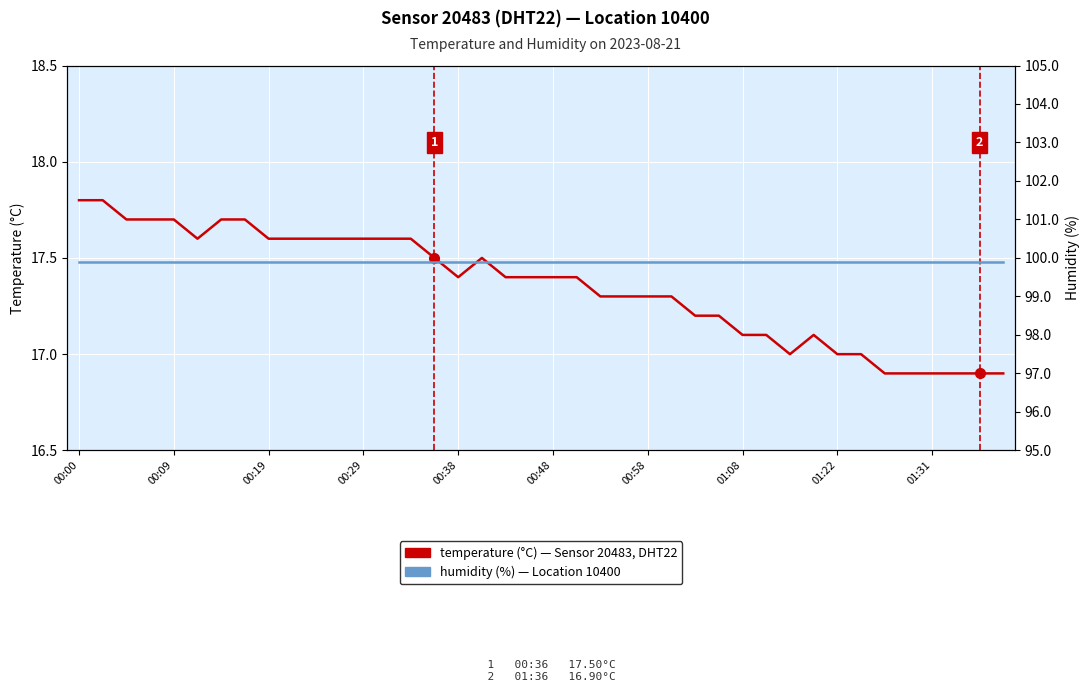

What is the value of the temperature (°C) point at the 33rd from the left?

17.0